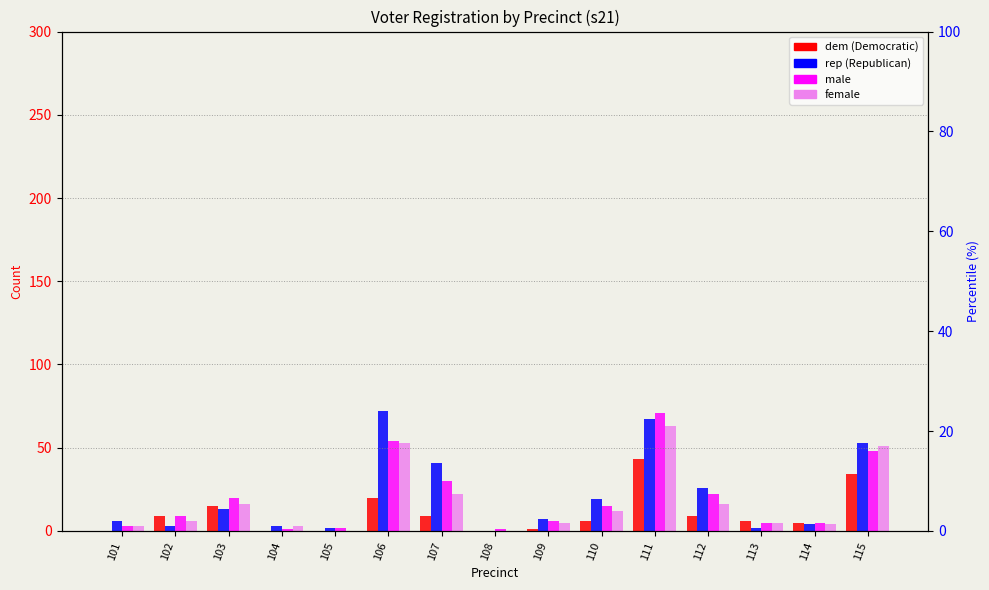

What is the value of the male bar at the 10th from the left?

15